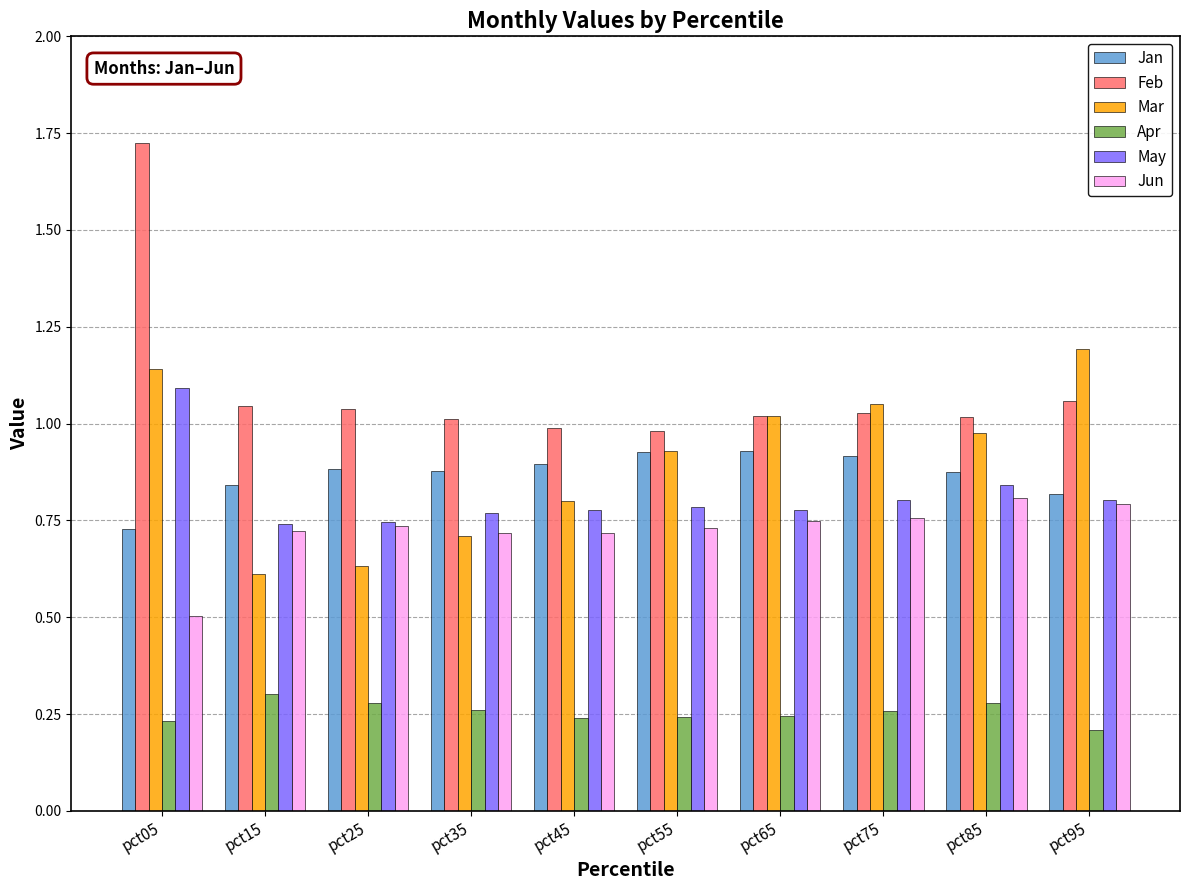

At which category does the chart reach its peak across all series?

pct05